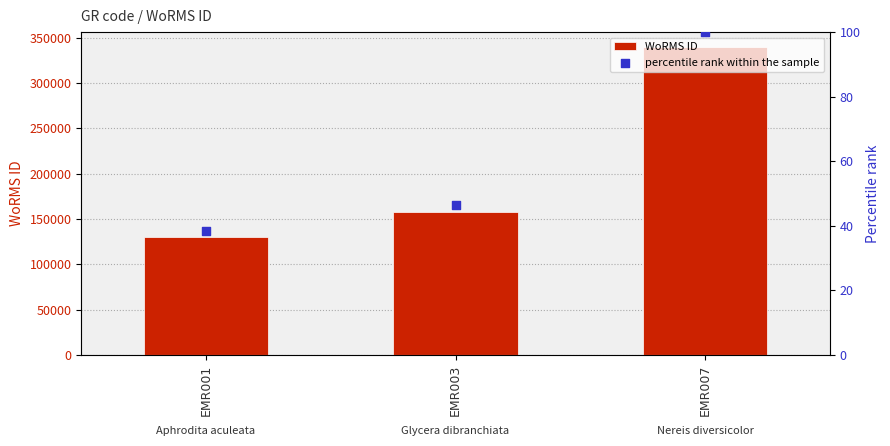

At which category is the sum across all series the highest?

EMR007